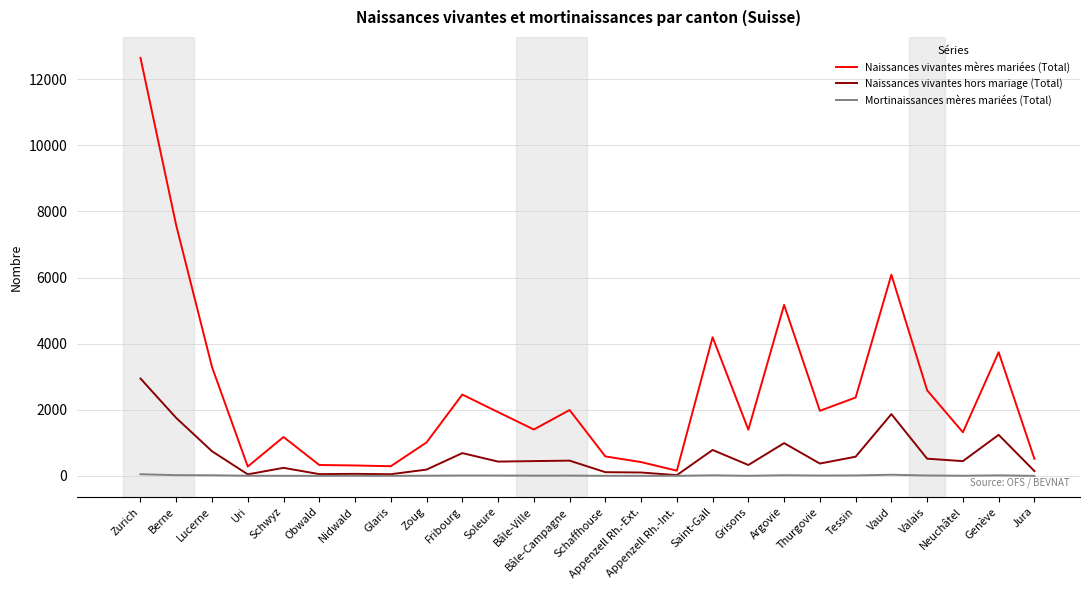

Which series has the largest range (max minus min)?

Naissances vivantes mères mariées (Total)